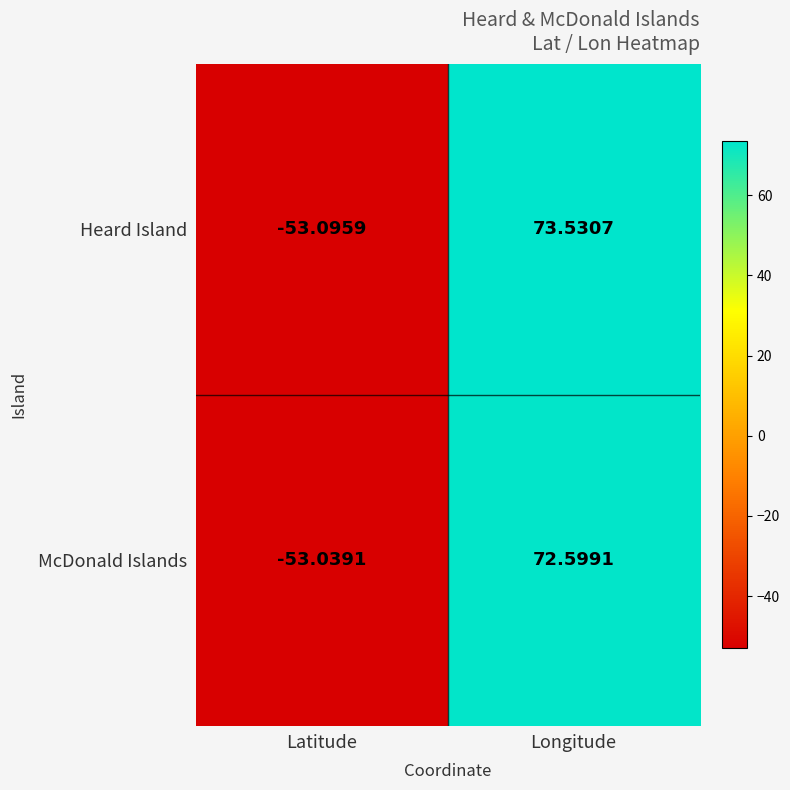

Between Latitude and Longitude, which series saw the biggest shift?

Heard Island